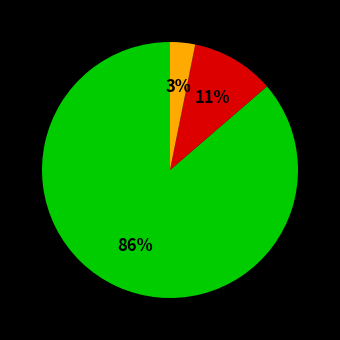

To the nearest percent, what is the difference between the largest and smallest slice percentages?

83%